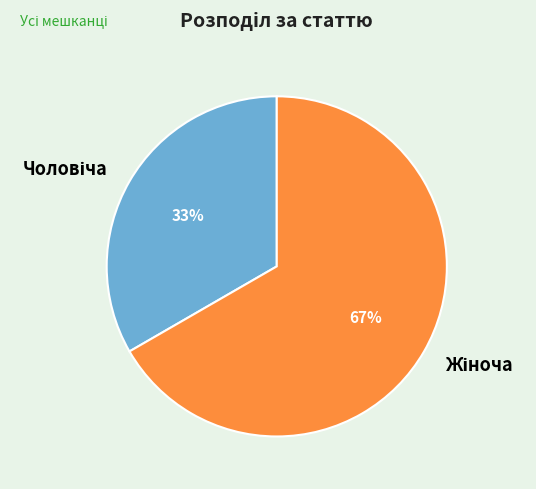

To the nearest percent, what is the average slice percentage?

50%